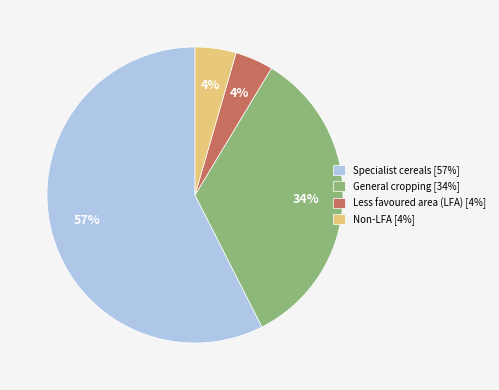

How many slices are in this pie chart?

4